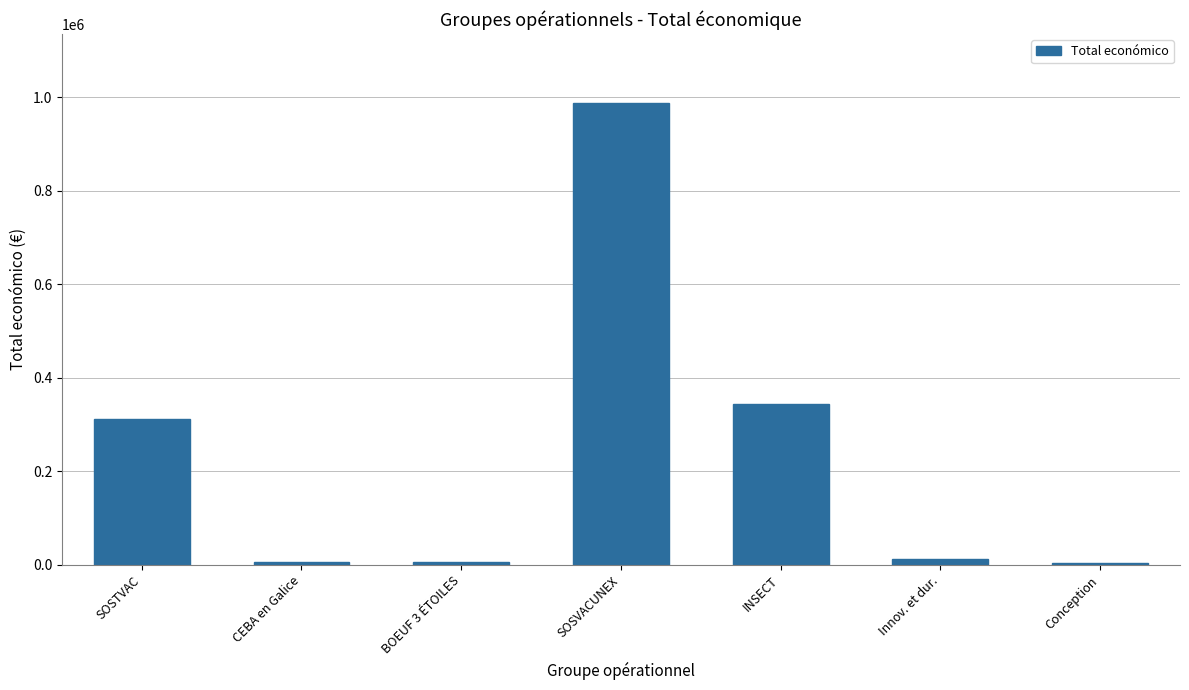

Where does the data first go above 12000?

SOSTVAC